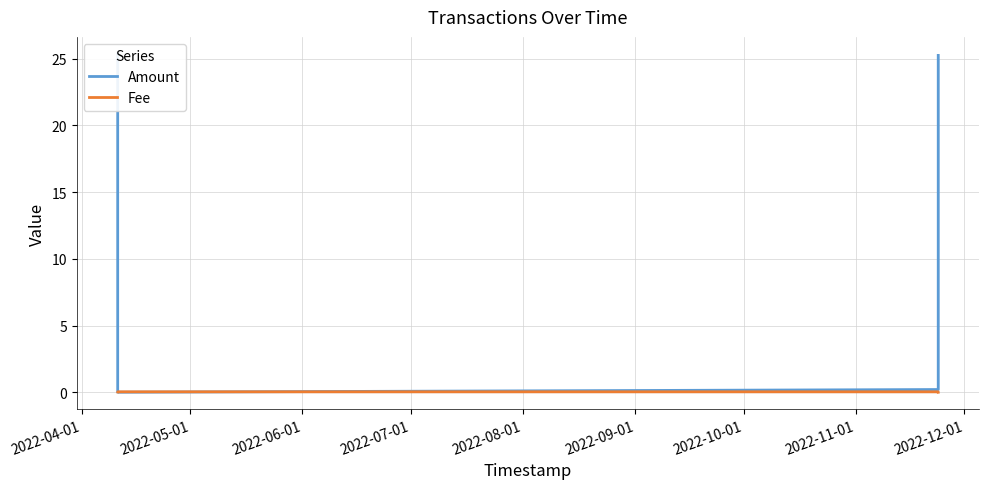

Where do Amount and Fee first cross each other?

2022-04-01 and 2022-05-01